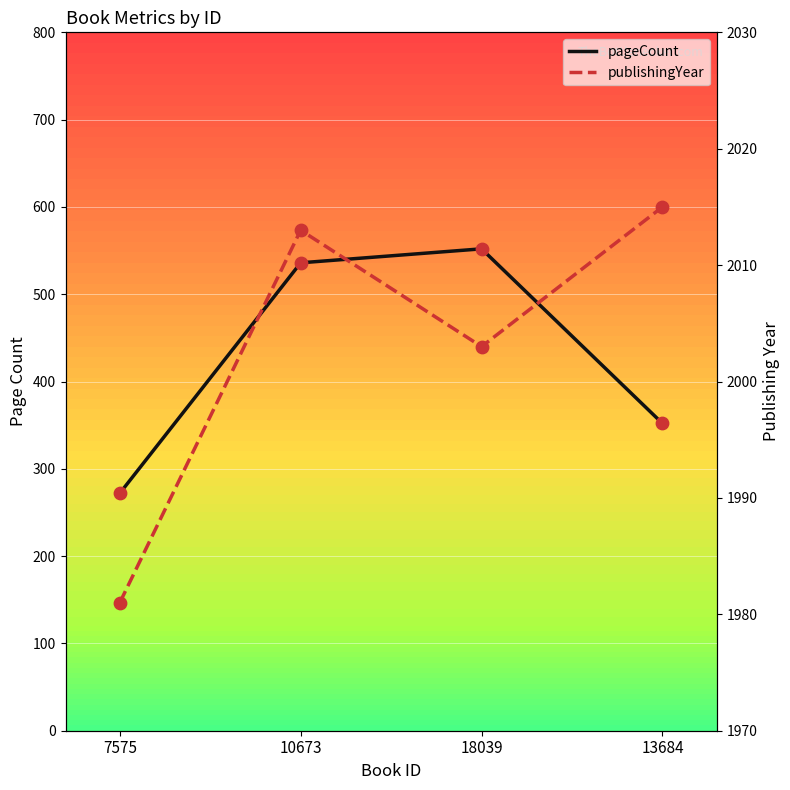

Which series reaches the minimum Y coordinate?

pageCount